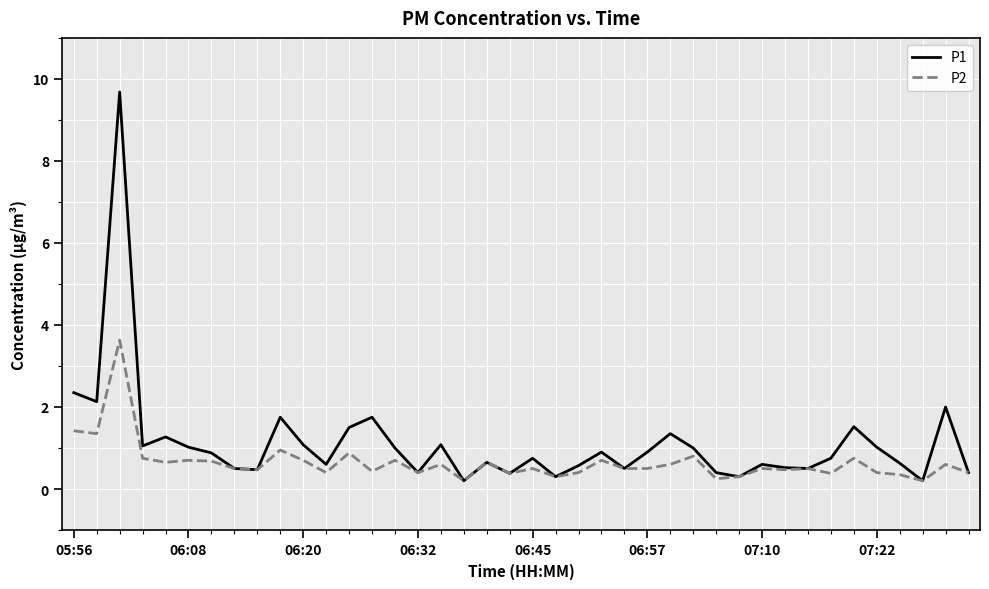

Is this an area chart (filled region under the line)?

No